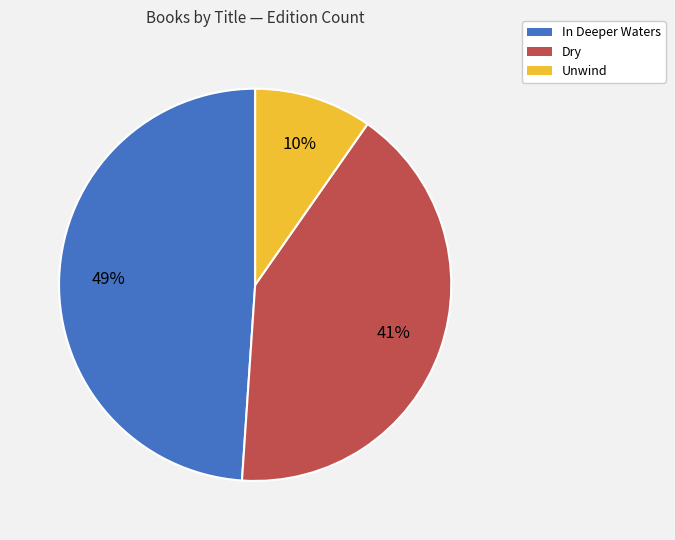

Approximately how many times larger is the value at Dry compared to In Deeper Waters?

0.8